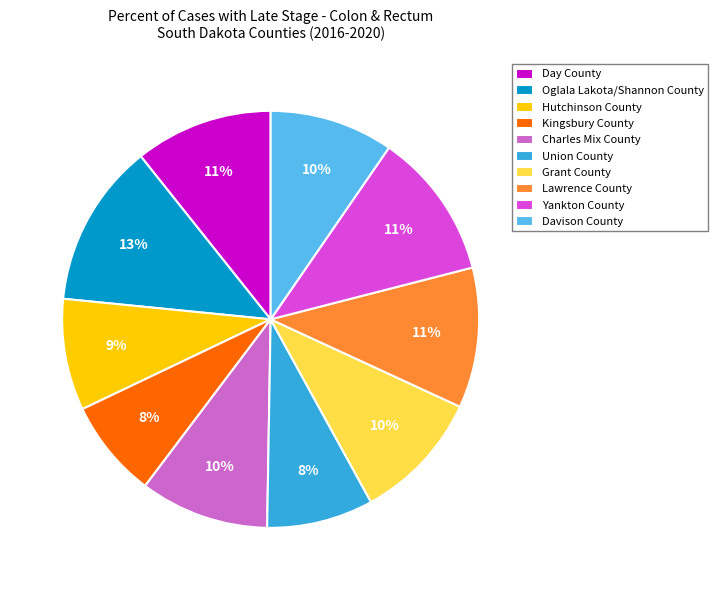

What is the largest slice in the pie chart?

Oglala Lakota/Shannon County